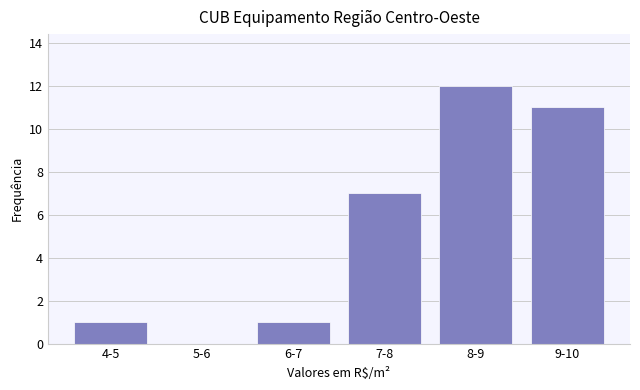

Reading right to left, extract all data points from this chart.

9-10=11	8-9=12	7-8=7	6-7=1	5-6=0	4-5=1